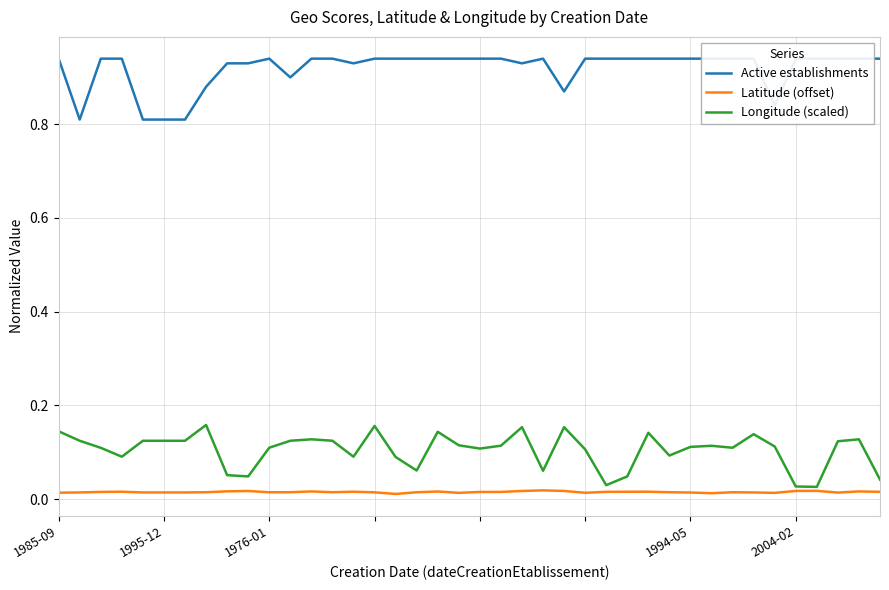

Rank the categories by Latitude (offset) value from lowest to highest.

16, 31, 34, 19, 25, 1985-09, 37, 30, 33, 1995-12, 2004-02, 5, 6, 15, 32, 10, 17, 11, 13, 7, 29, 20, 21, 1976-01, 26, 39, 27, 1994-05, 14, 28, 18, 12, 38, 8, 9, 22, 24, 35, 36, 23